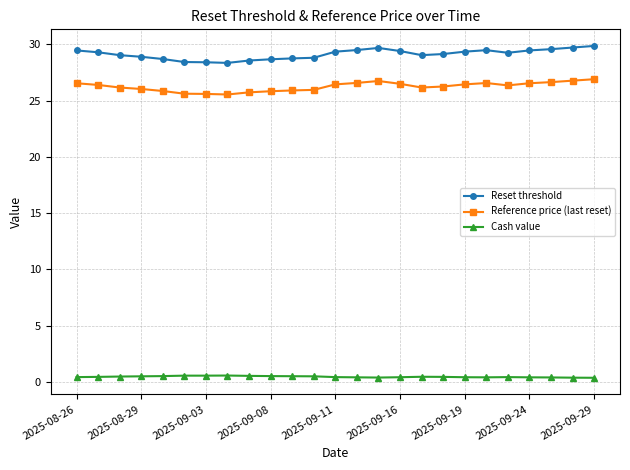

What are all the series names shown in the legend?

Reset threshold, Reference price (last reset), Cash value